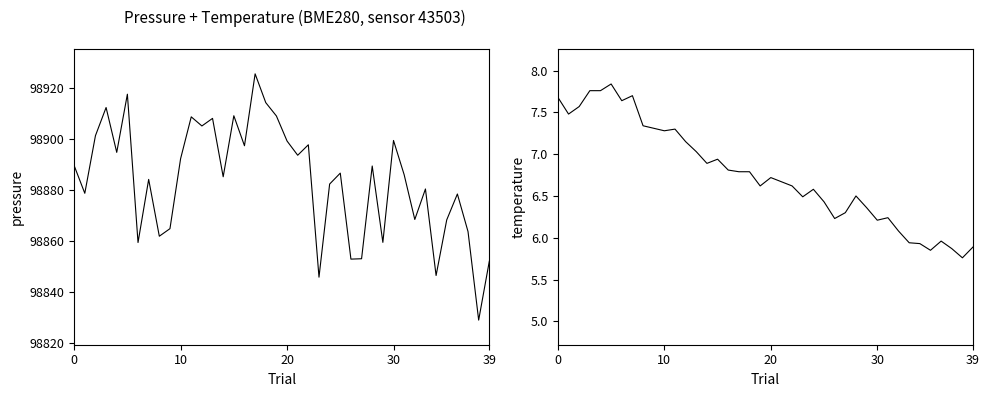

How many data points does each series have?

40